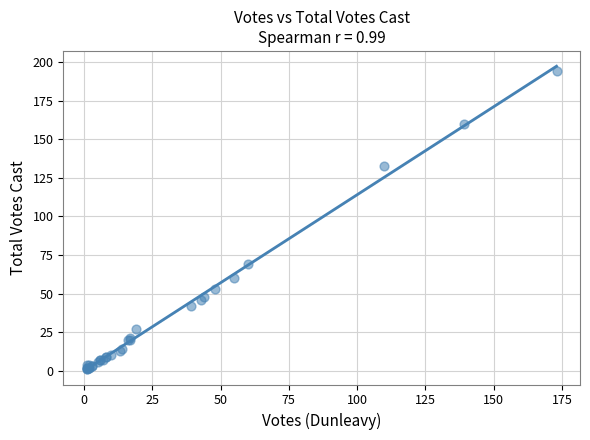

What Y value in the scatter plot is closest to 97?

69